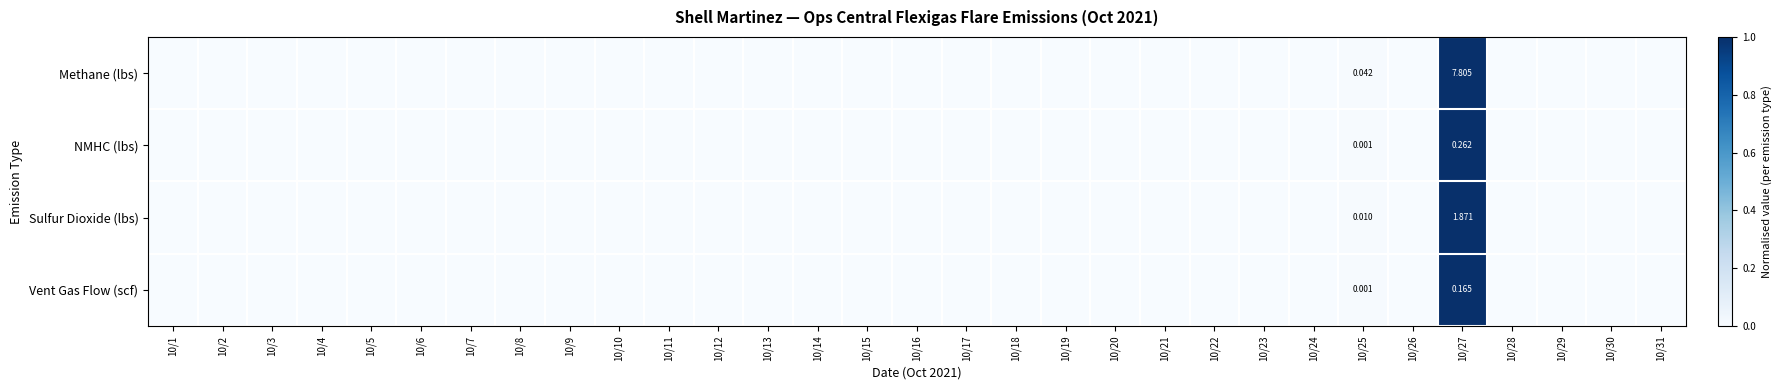

What is the highest value of the Sulfur Dioxide (lbs) series?

1.0